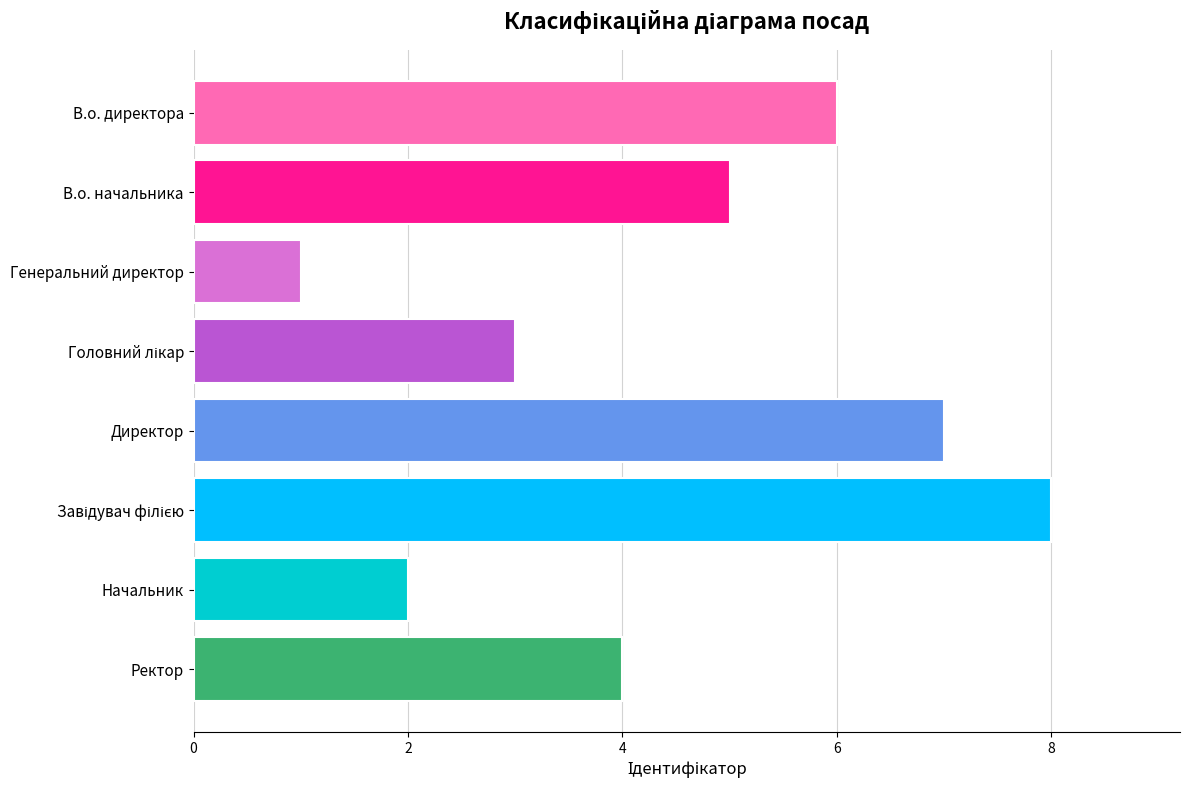

Between Ректор and В.о. директора, which is larger?

В.о. директора